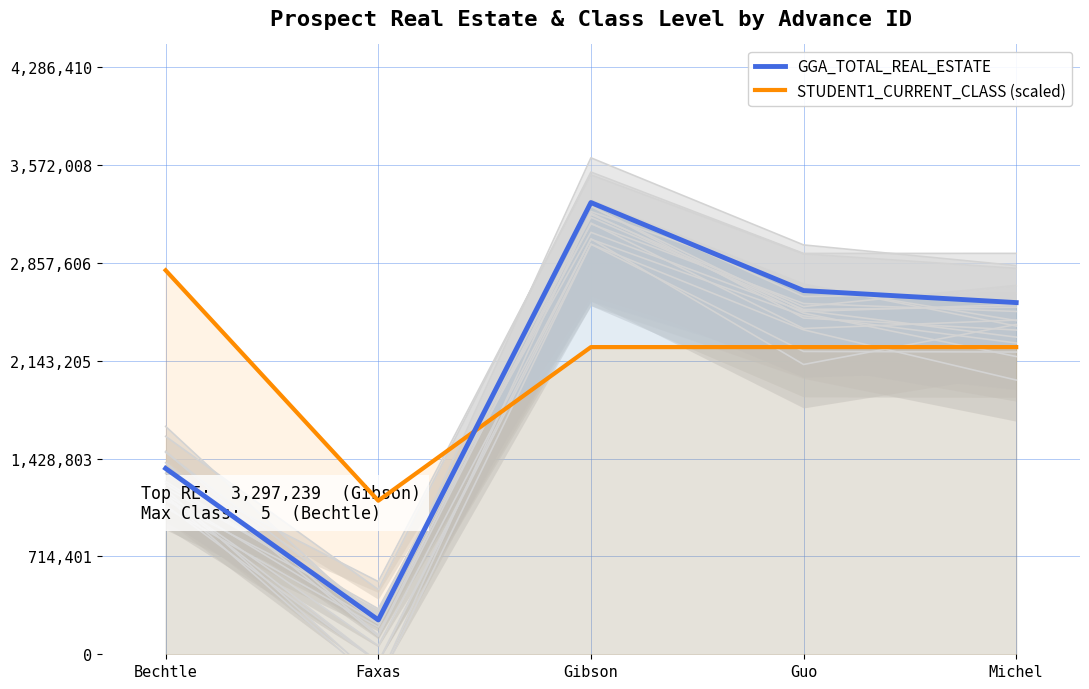

How many data points does each series have?

5